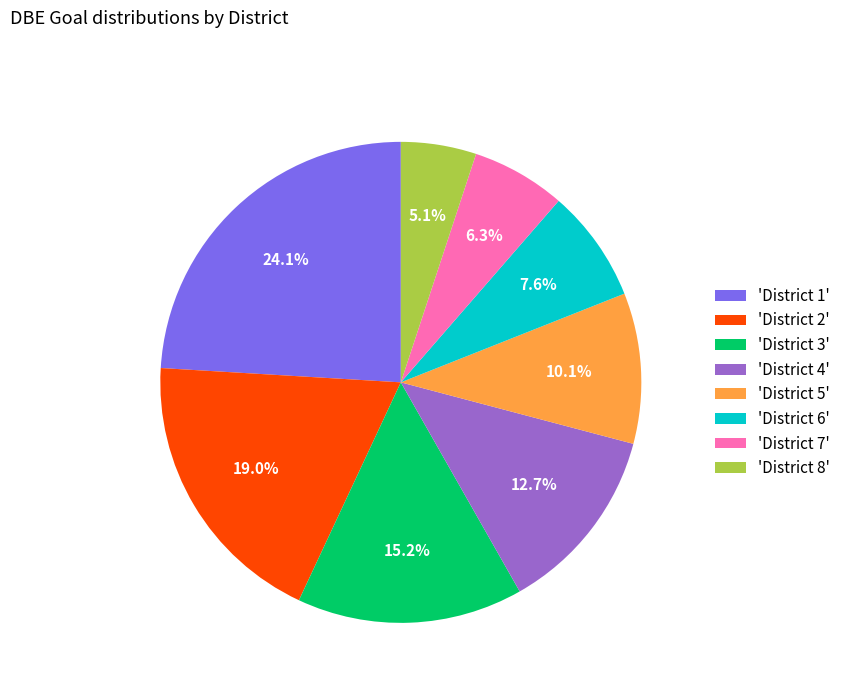

To the nearest percent, what is the difference between the largest and smallest slice percentages?

19%